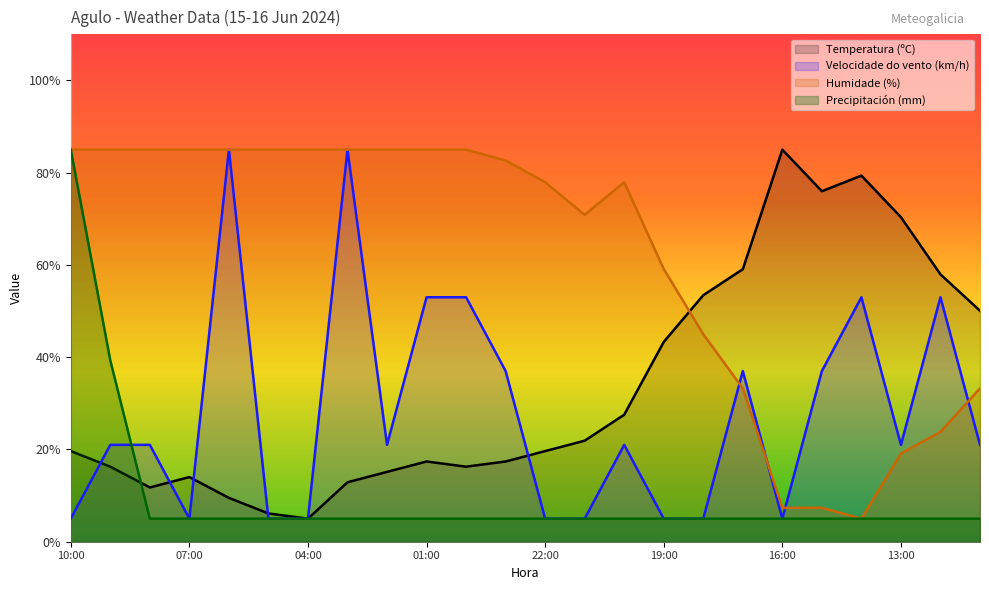

Where does the Temperatura (ºC) series first go above 19?

10:00